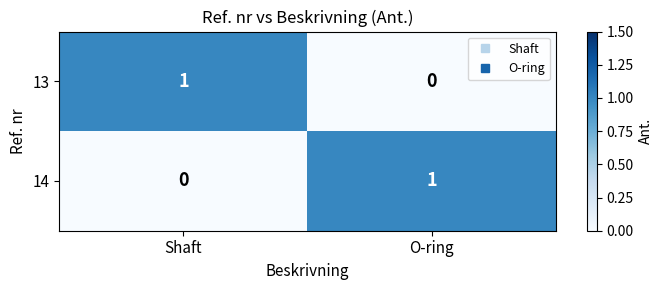

Is it true that 14 equals 1 at O-ring?

True